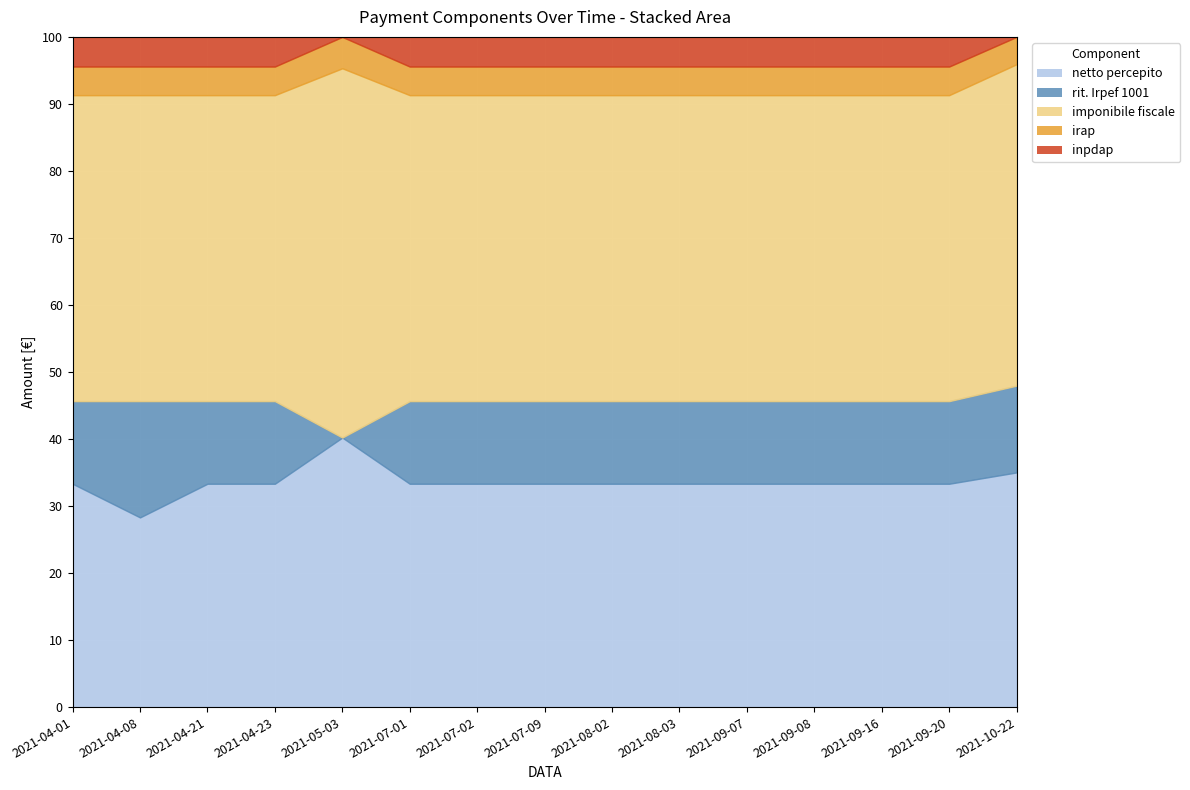

At which label is inpdap closest to 132?

2021-08-02